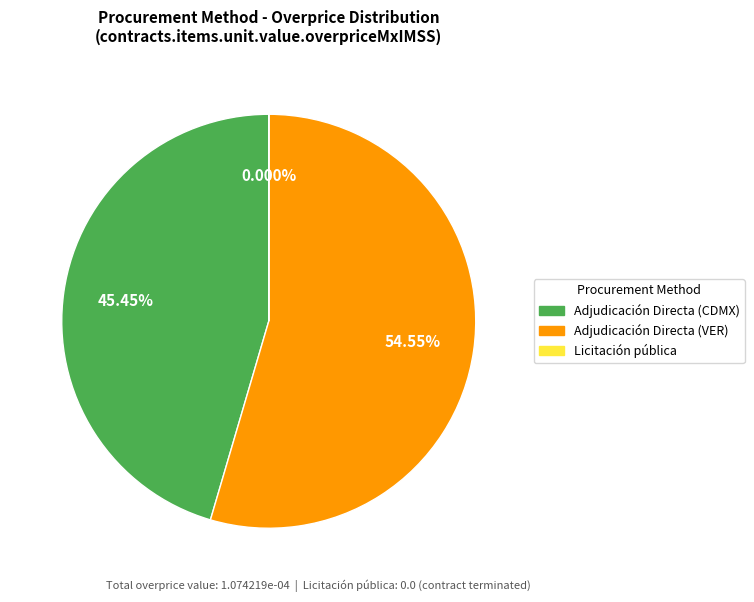

Is Adjudicación Directa (CDMX) the majority of the pie?

No